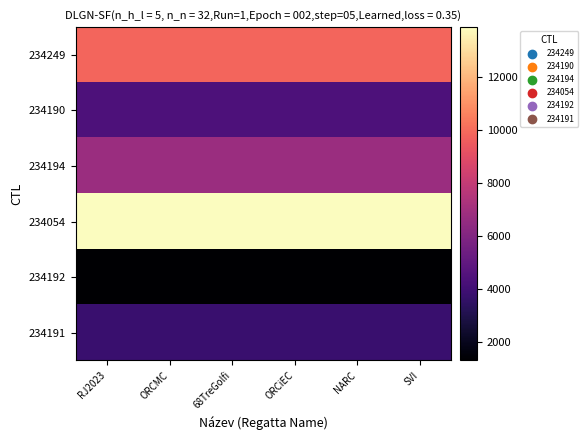

How many data points does each series have?

6